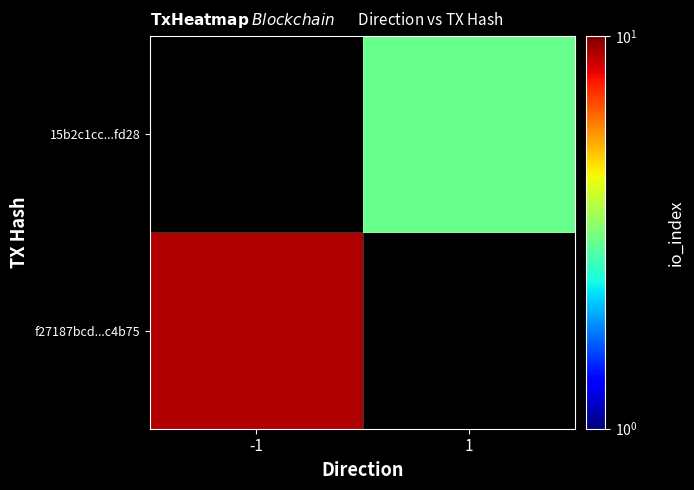

Is the value of 15b2c1cc...fd28 at -1 greater than the value of f27187bcd...c4b75 at -1?

No